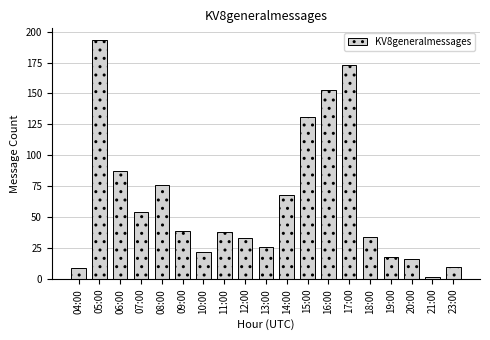

What is the difference between the values at 21:00 and 04:00?

7